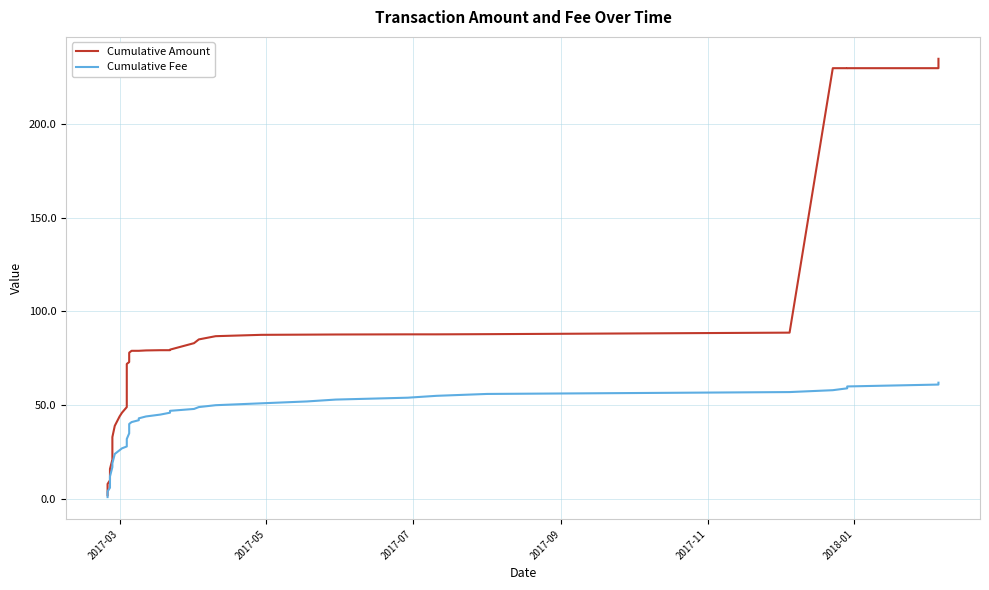

What is the difference between the second highest and minimum values in the Cumulative Amount series?

227.7